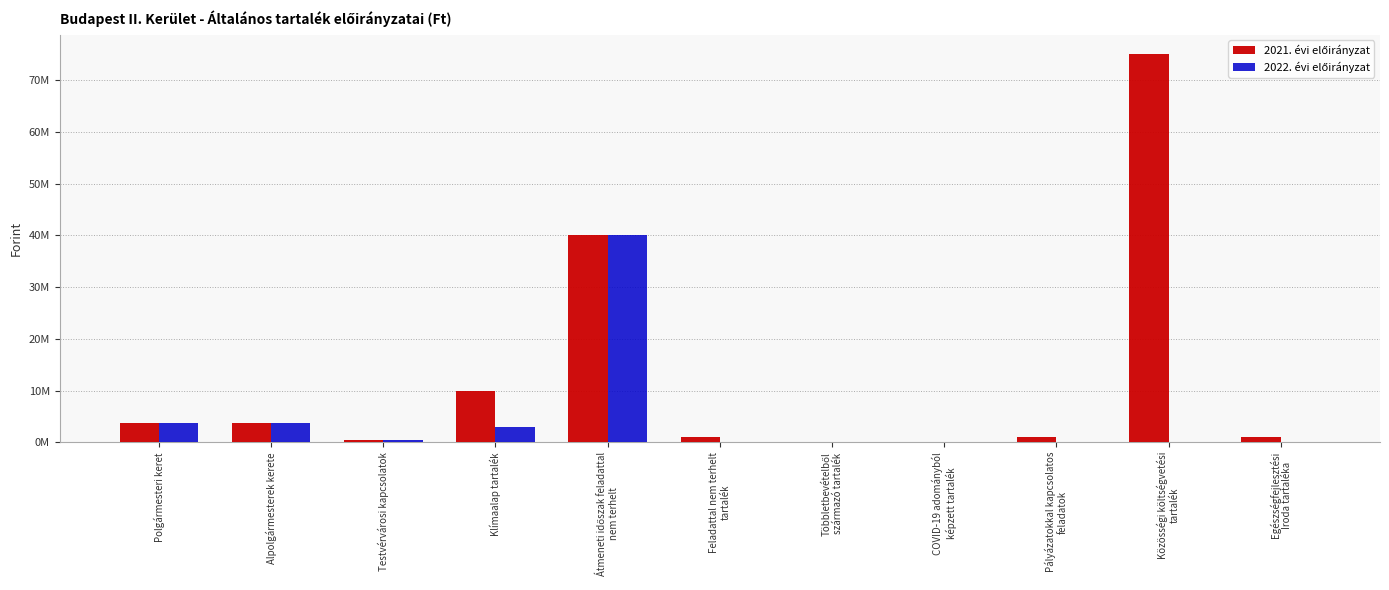

What is the average value of the 2022. évi előirányzat series?

4645455